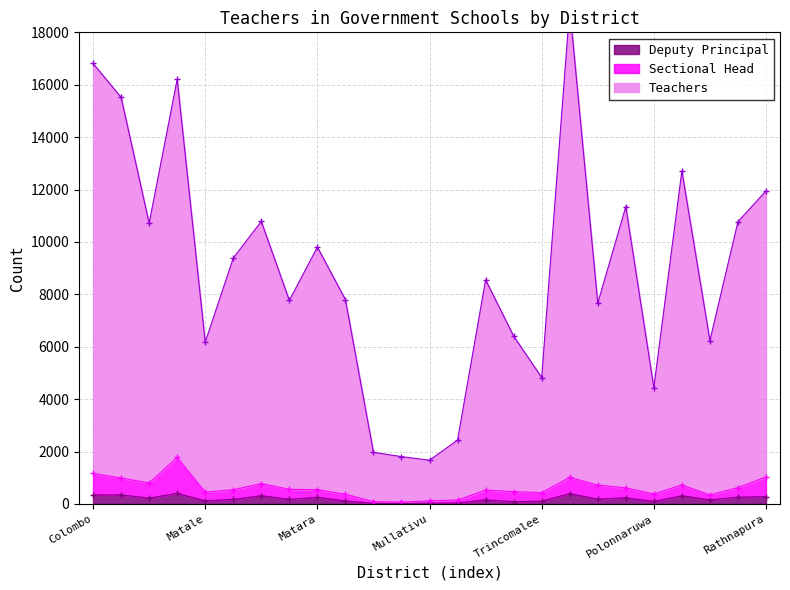

Is the value of Sectional Head at Anuradhapura greater than the value of Deputy Principal at Puttalam?

Yes